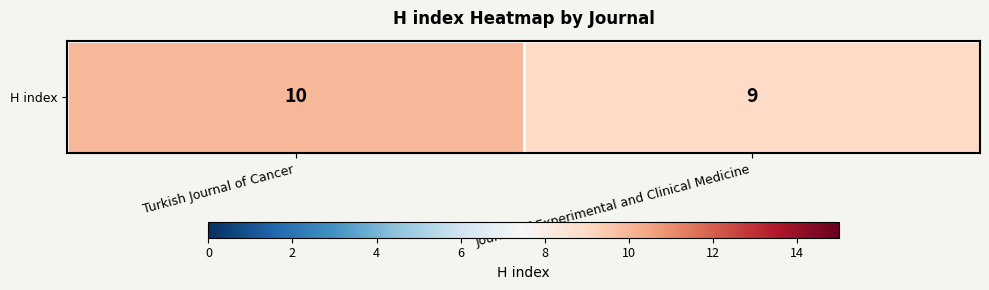

Rank the categories by value from lowest to highest.

Journal of Experimental and Clinical Medicine, Turkish Journal of Cancer